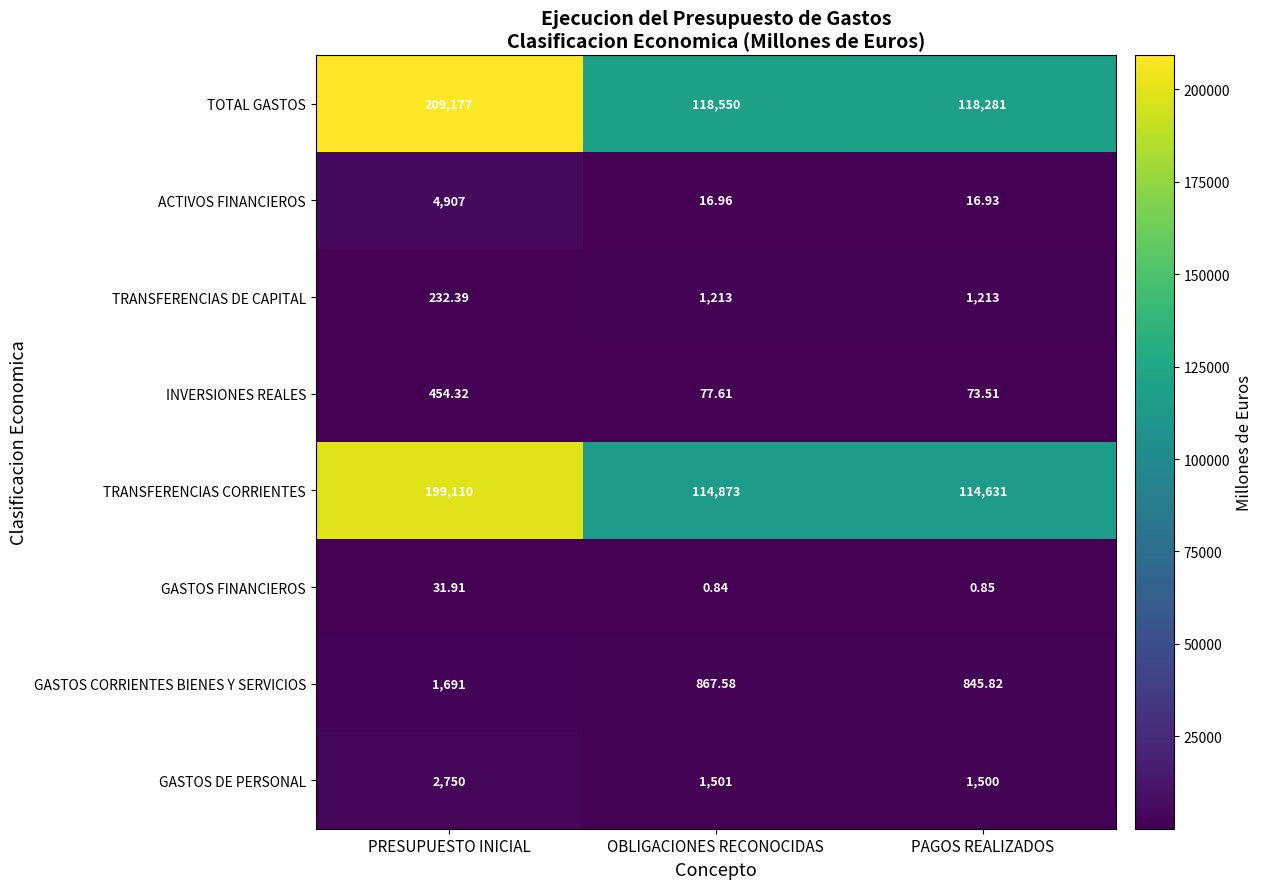

Which series has the widest spread of values?

TOTAL GASTOS